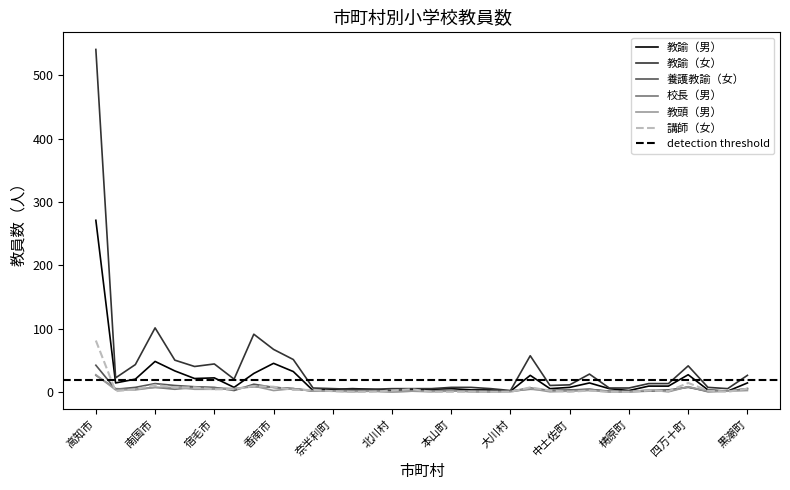

How many data points does each series have?

34